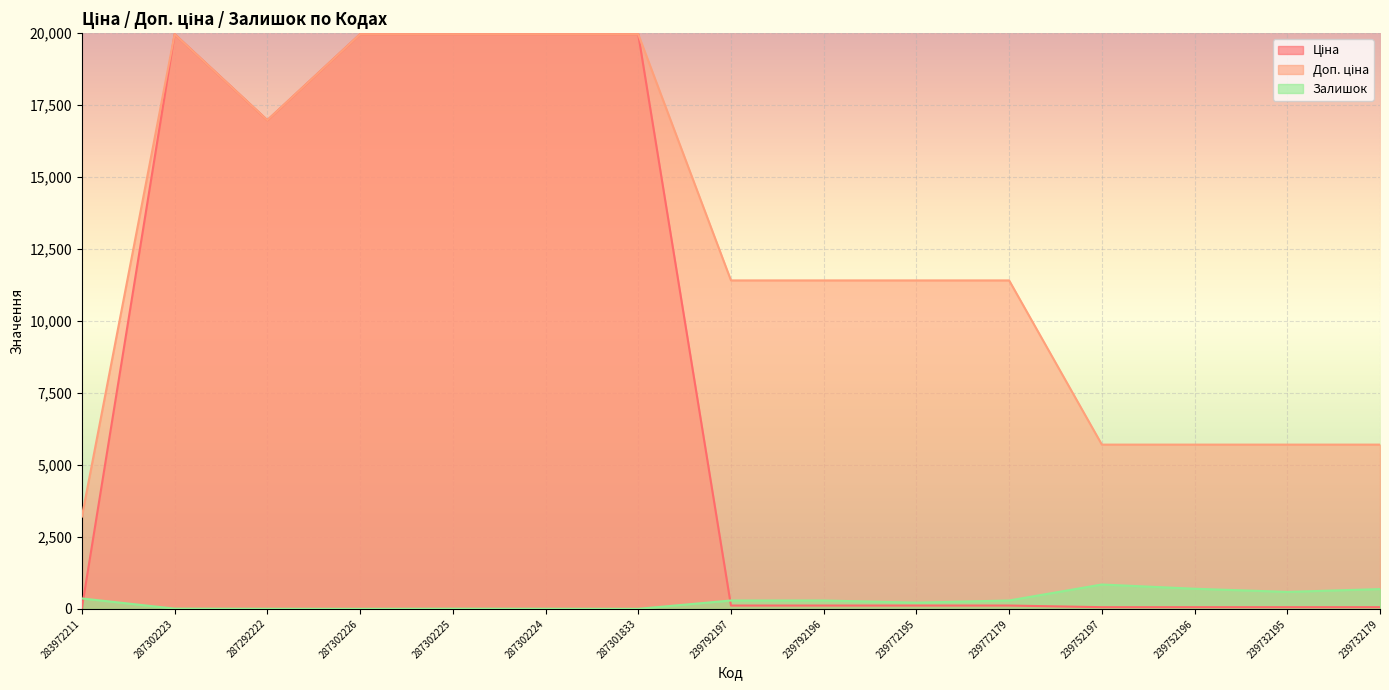

Reading right to left, extract all data points from this chart.

Ціна: 57.0	57.0	57.0	57.0	114.1	114.1	114.1	114.1	19964.2	19964.2	19964.2	19964.2	16976.3	19964.2	32.0
Доп. ціна: 5705.0	5705.0	5705.0	5705.0	11410.0	11410.0	11410.0	11410.0	19964.2	19964.2	19964.2	19964.2	16976.3	19964.2	3205.0
Залишок: 686.0	588.0	698.0	845.0	290.0	214.0	290.0	289.0	0.0	3.0	5.0	0.0	2.0	7.0	360.0